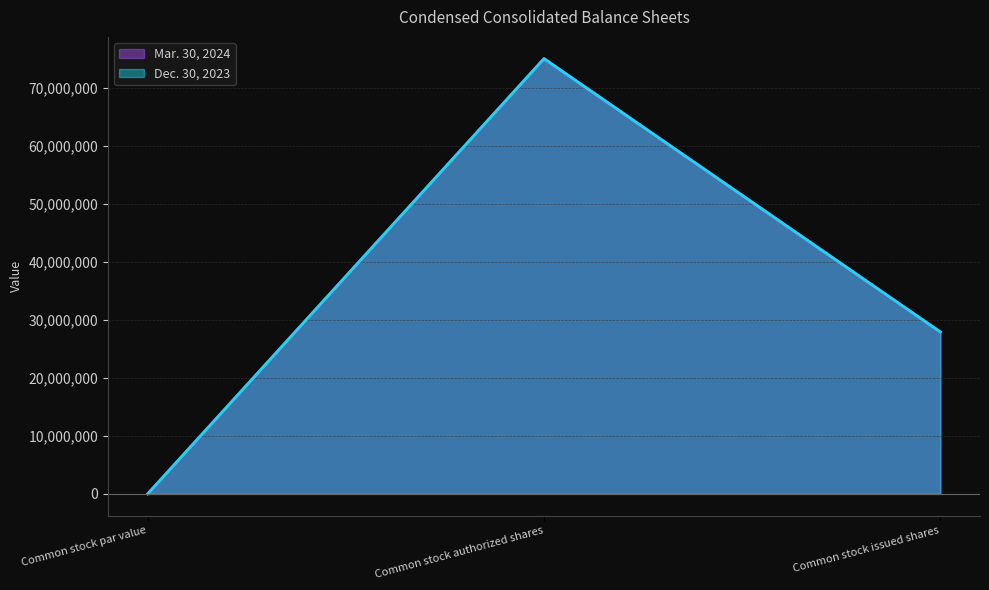

Is the value of Dec. 30, 2023 at Common stock authorized shares greater than the value of Mar. 30, 2024 at Common stock issued shares?

Yes